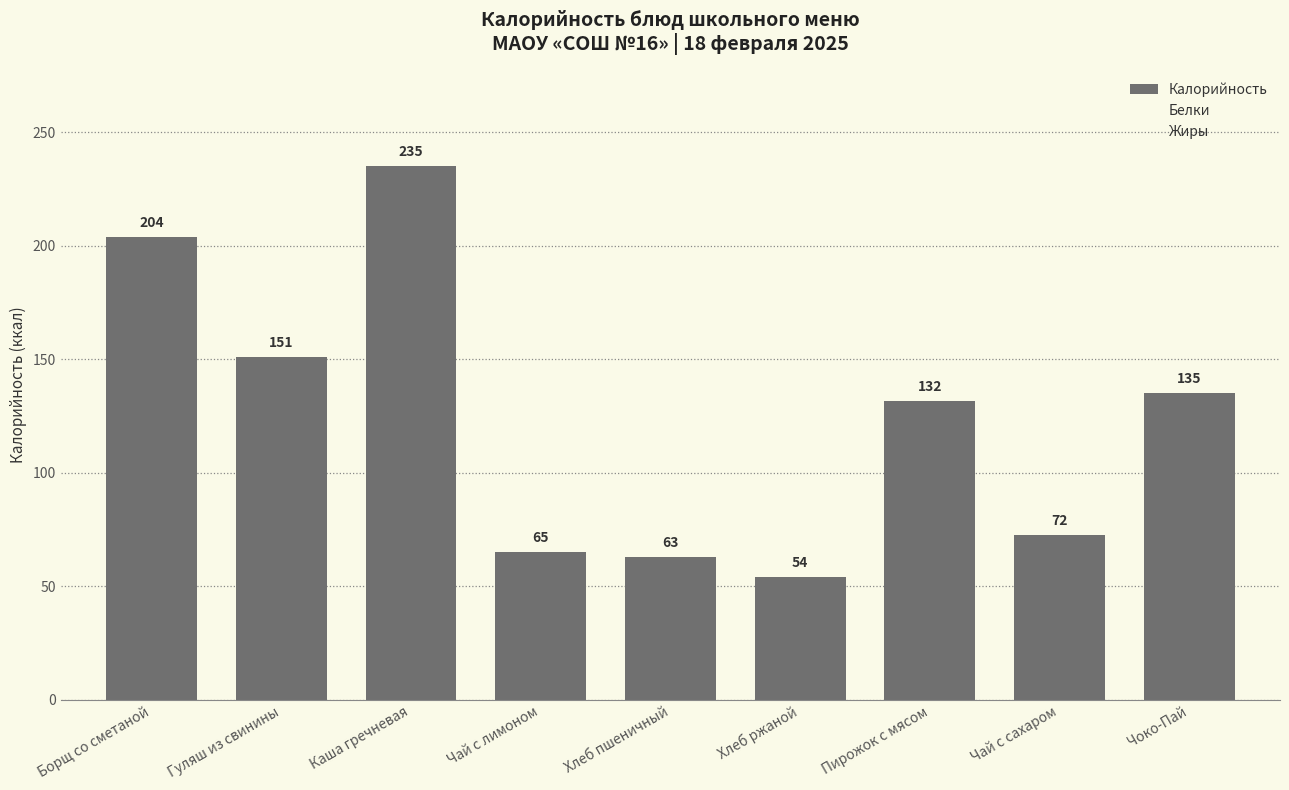

At which category does the chart reach its minimum across all series?

Хлеб ржаной